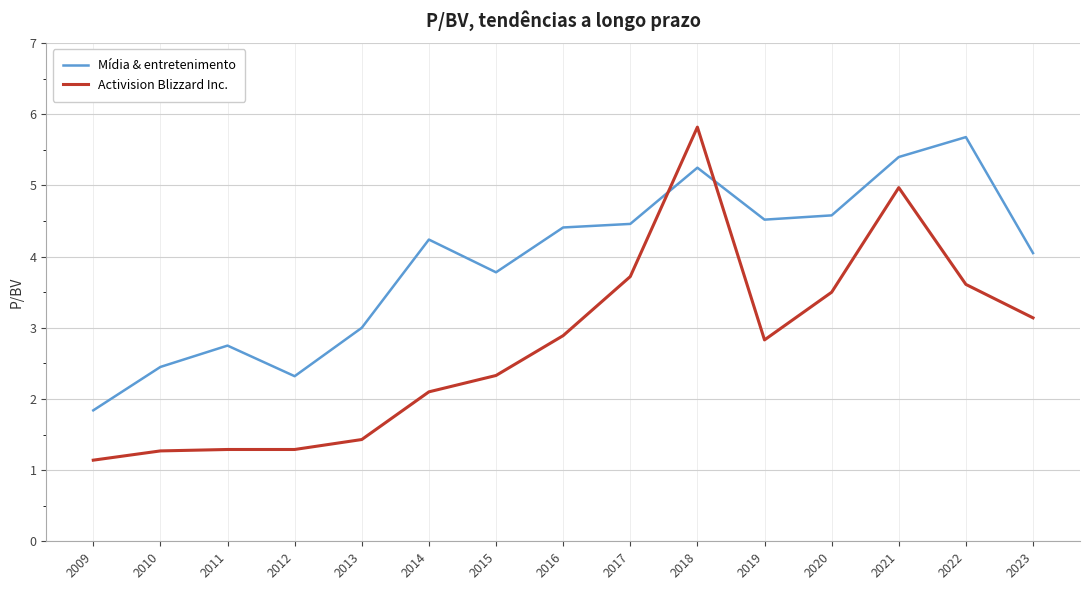

What is the difference between the maximum and minimum values in the Mídia & entretenimento series?

3.8